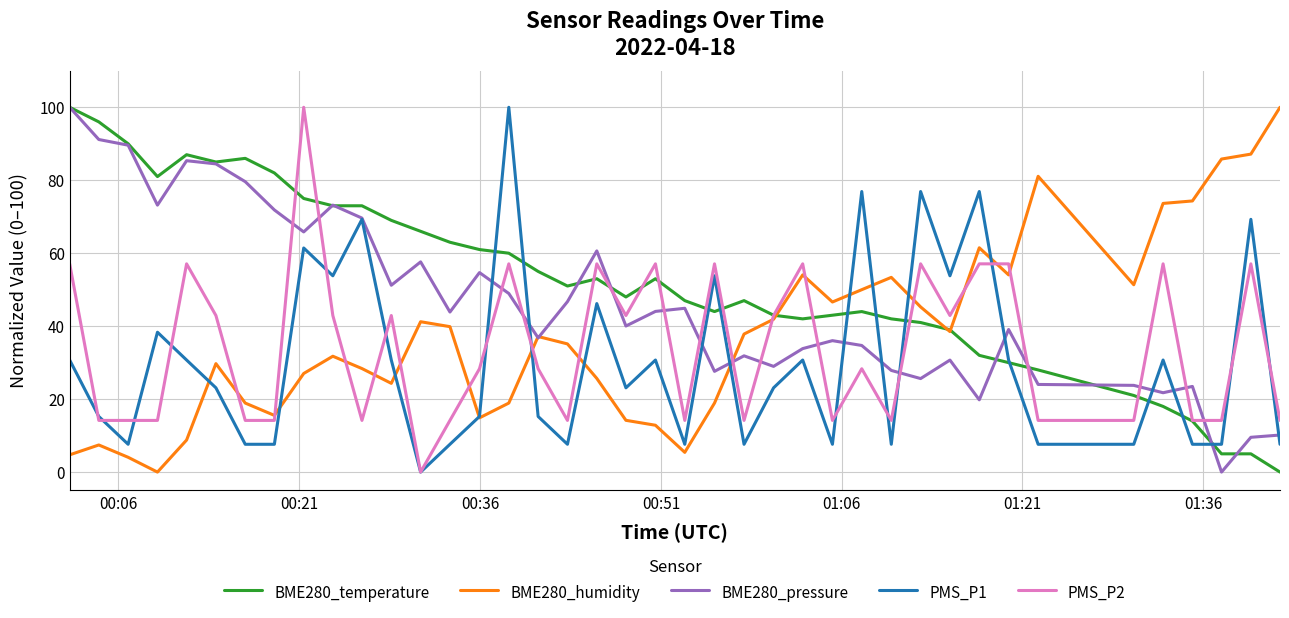

Rank the series by their average value, from lowest to highest.

PMS_P1, PMS_P2, BME280_humidity, BME280_pressure, BME280_temperature